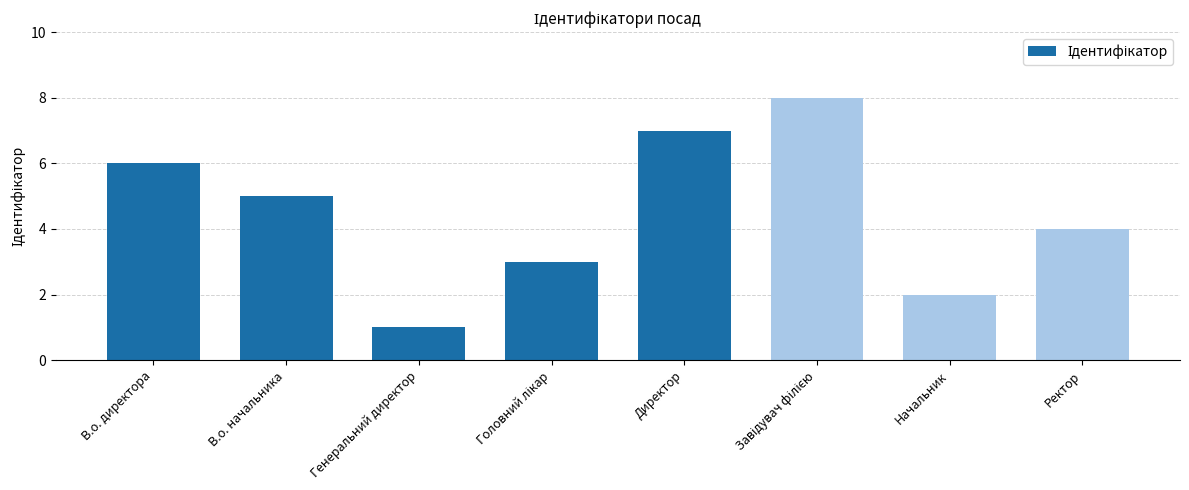

What is the label of the 7th bar from the left?

Начальник